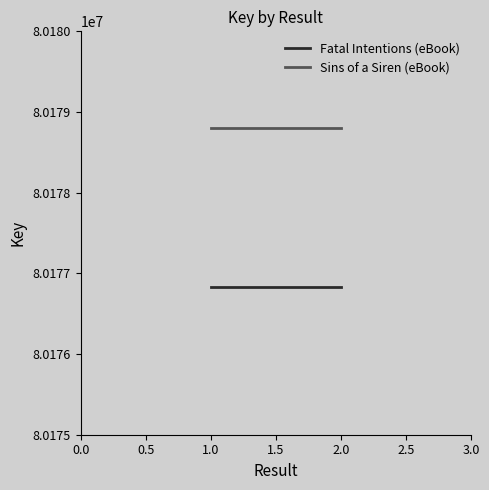

Is the value of Sins of a Siren (eBook) at 1.0 greater than the value of Fatal Intentions (eBook) at 2.0?

Yes